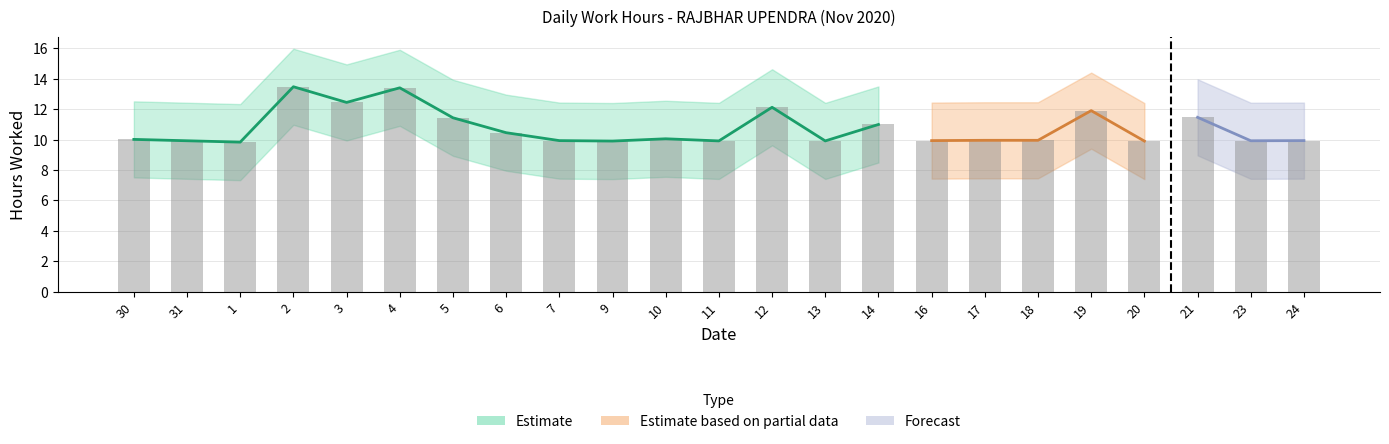

What is the difference between the maximum and second lowest values?

3.6